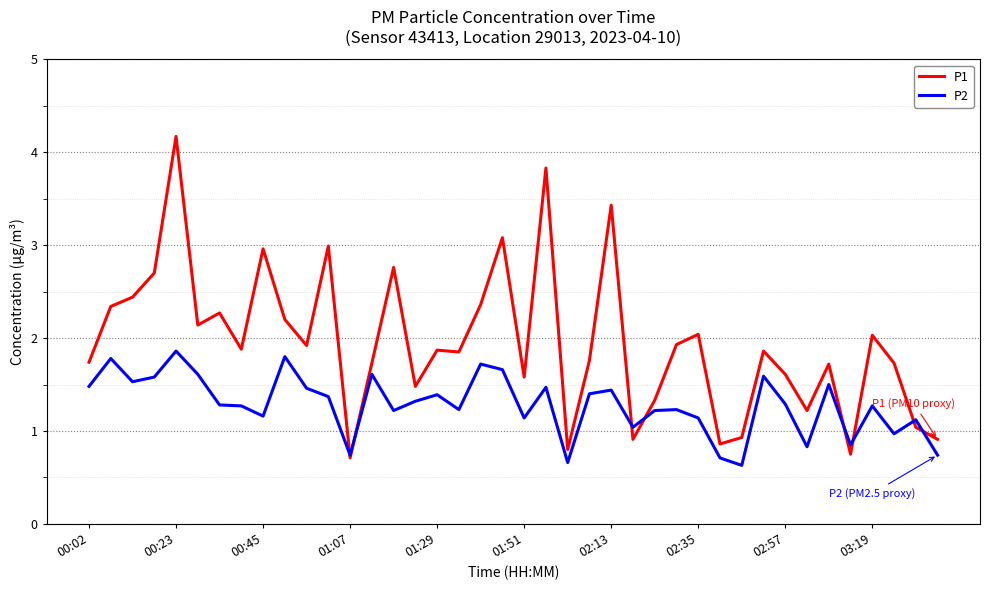

Rank the series by their average value, from highest to lowest.

P1, P2